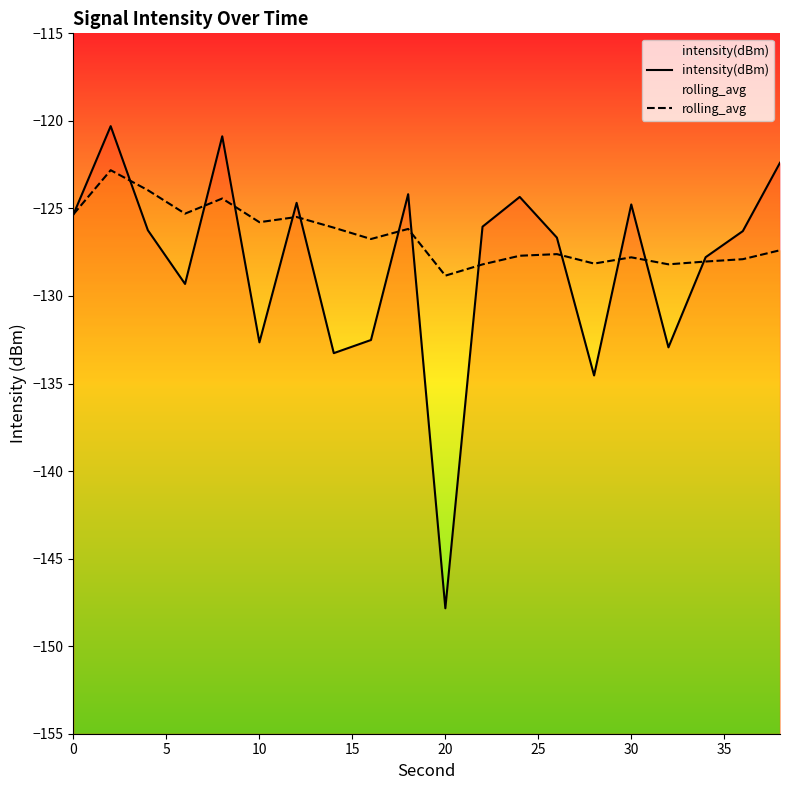

Which series has the largest total across all categories?

rolling_avg